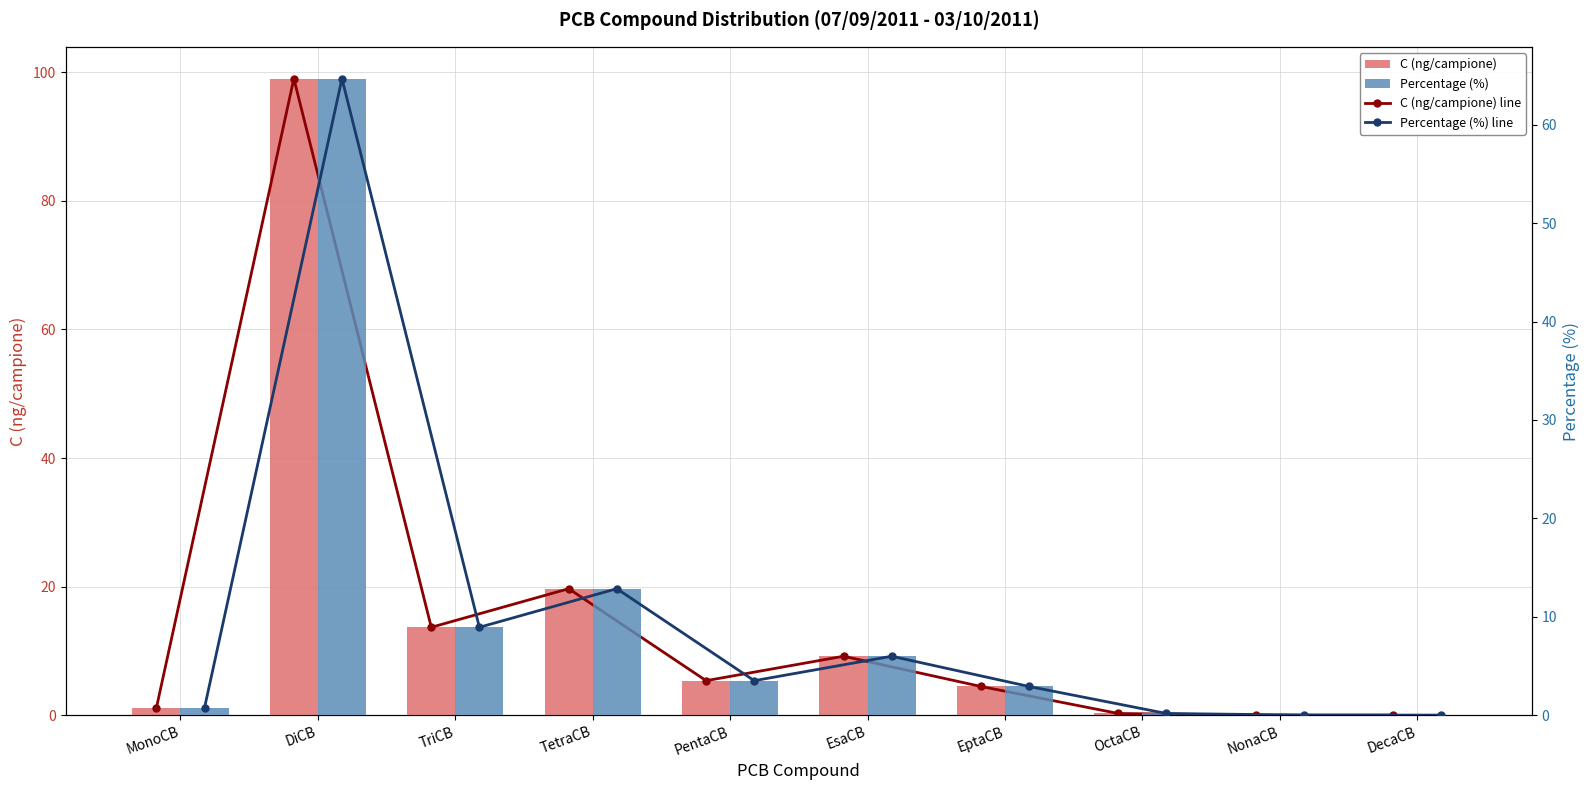

True or false: Percentage (%) line has a value of 0.2 at OctaCB.

True